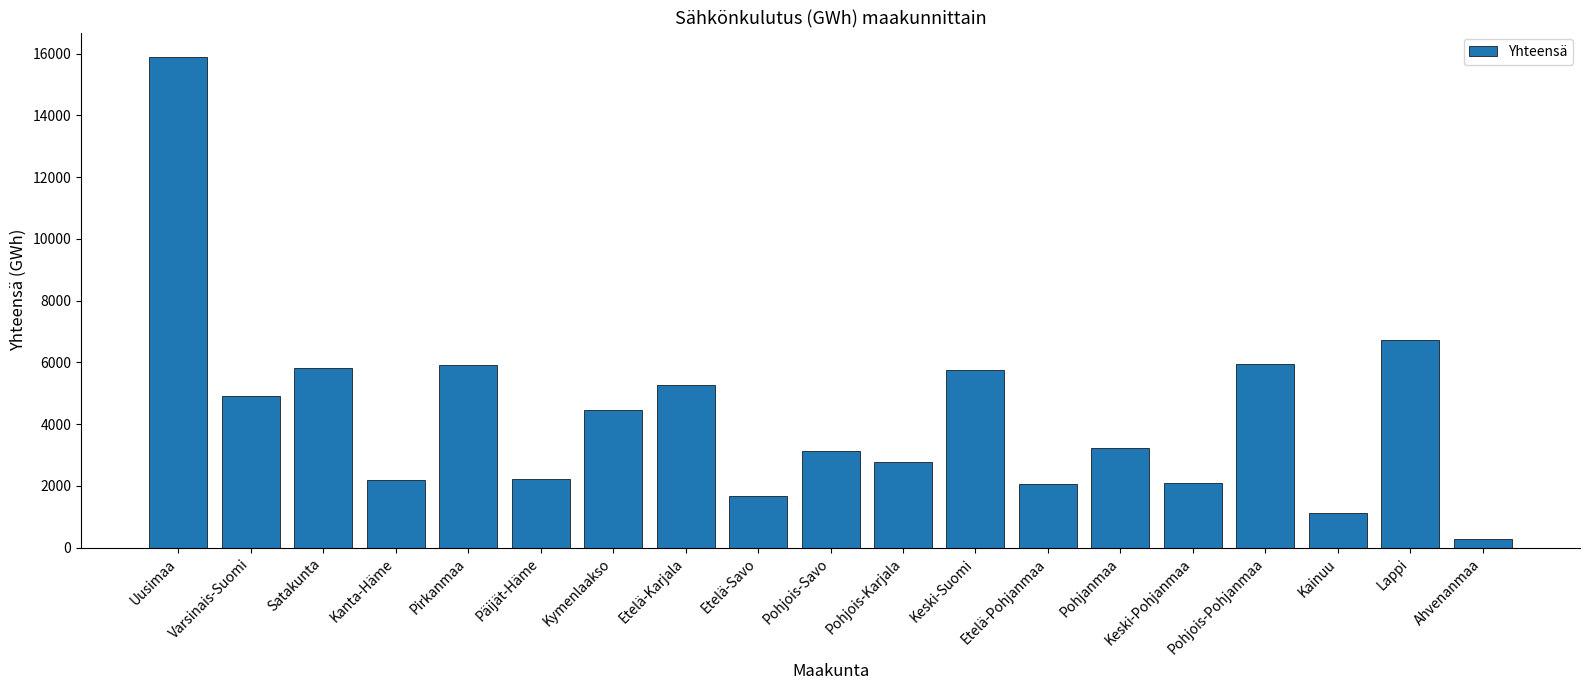

Is it true that the value at Pohjanmaa is 3243?

True